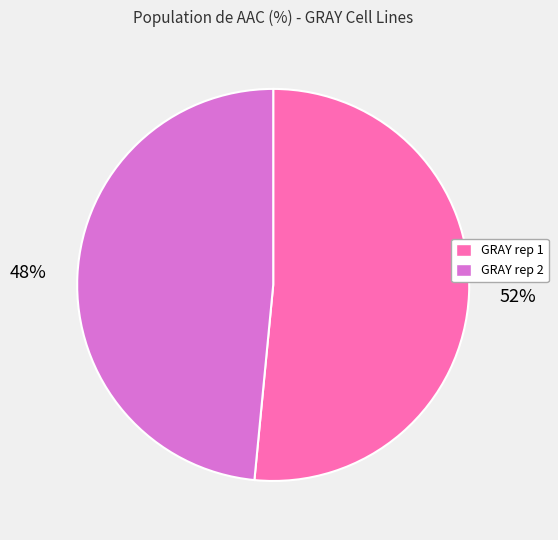

Rank the categories by value from lowest to highest.

GRAY rep 2, GRAY rep 1